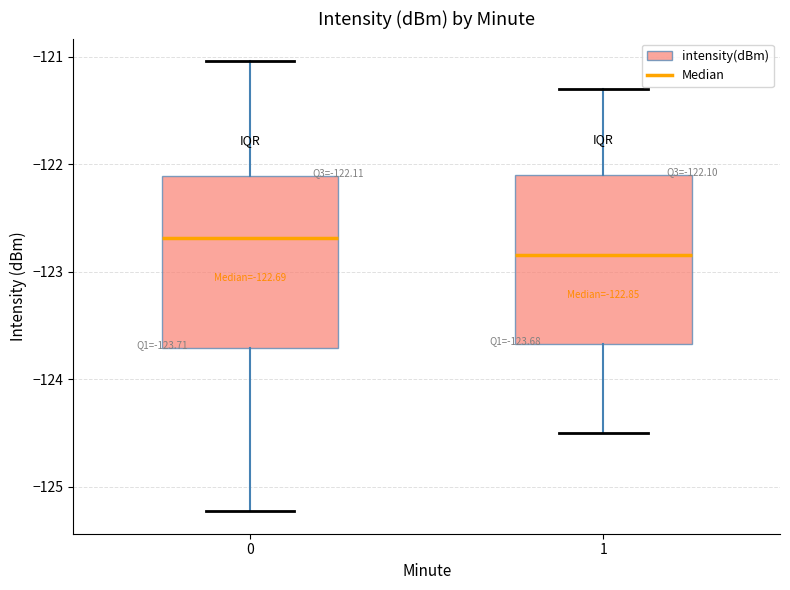

Which box has the highest median line?

0